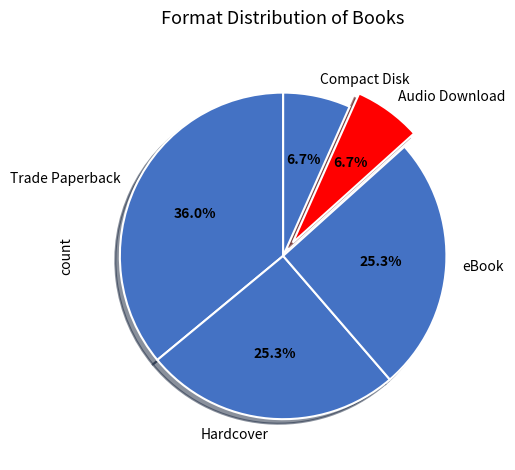

Which slice is the largest?

Trade Paperback